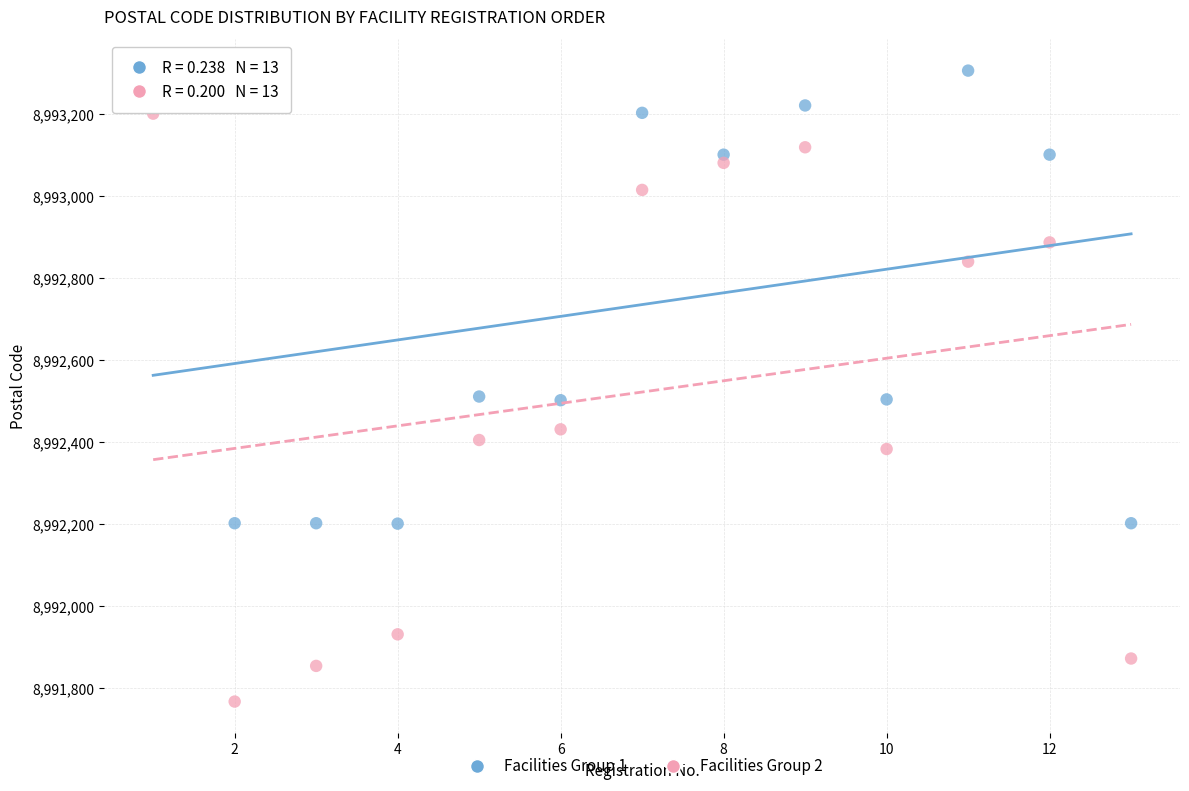

Across all data points, what is the range of Y values (max minus min)?

1539